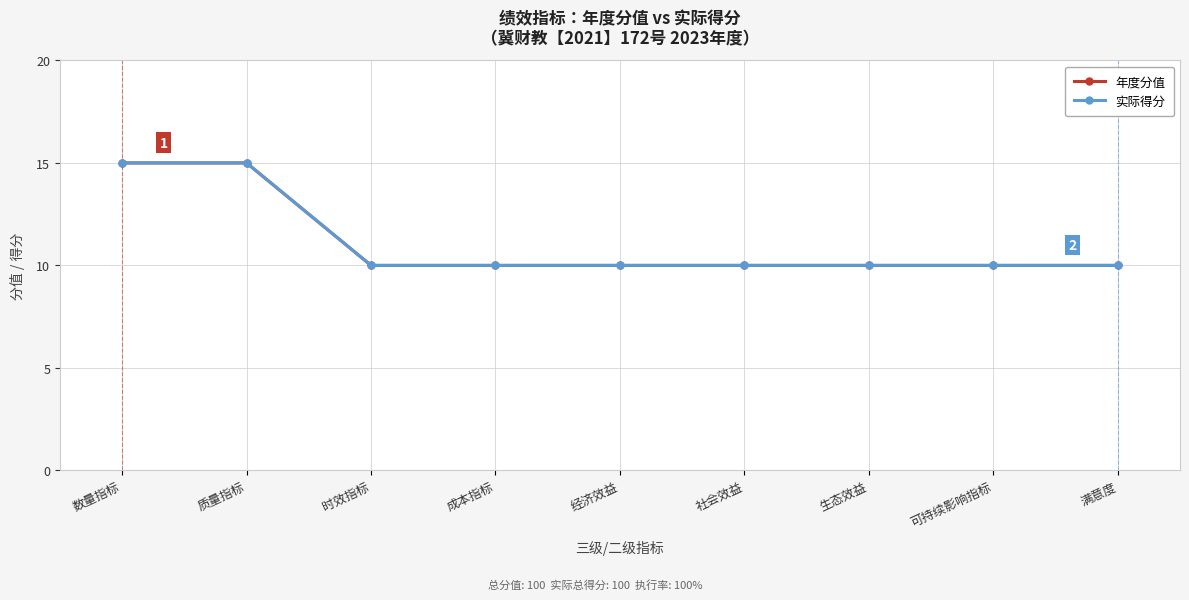

Which series has the largest total across all categories?

年度分值